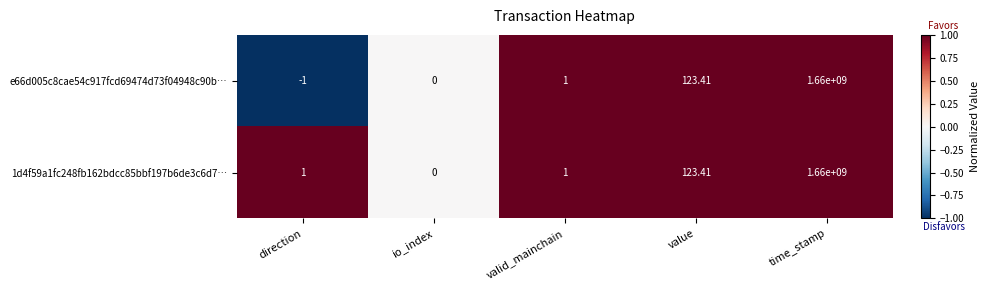

Where is e66d005c8cae54c917fcd69474d73f04948c90b… nearest to the value 829999999?

value